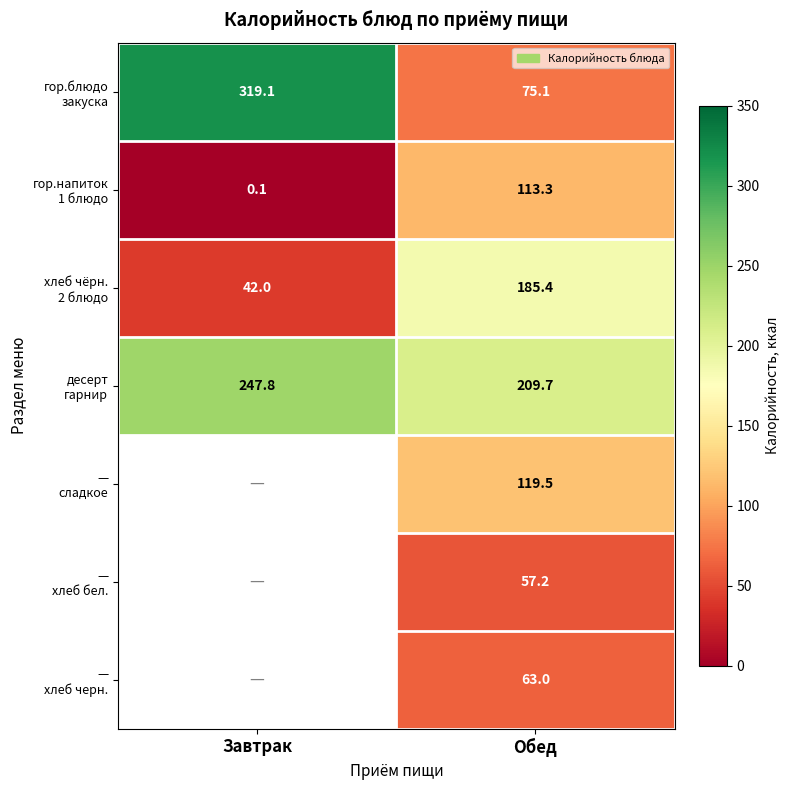

What is the approximate value of гор.напиток 1 блюдо at Обед?

113.3